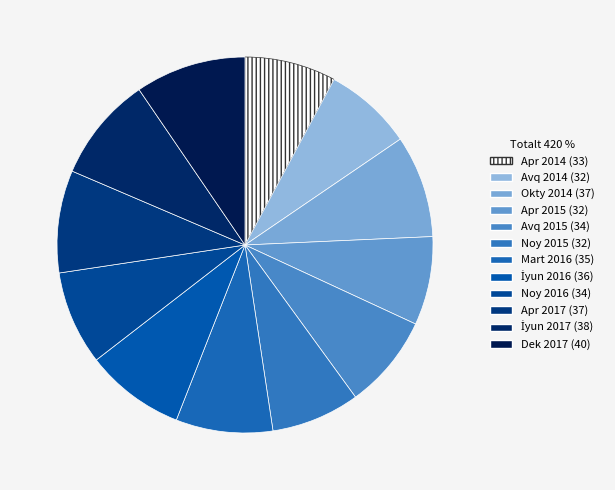

Do Apr 2015 and Dek 2017 together represent more than half of the pie?

No